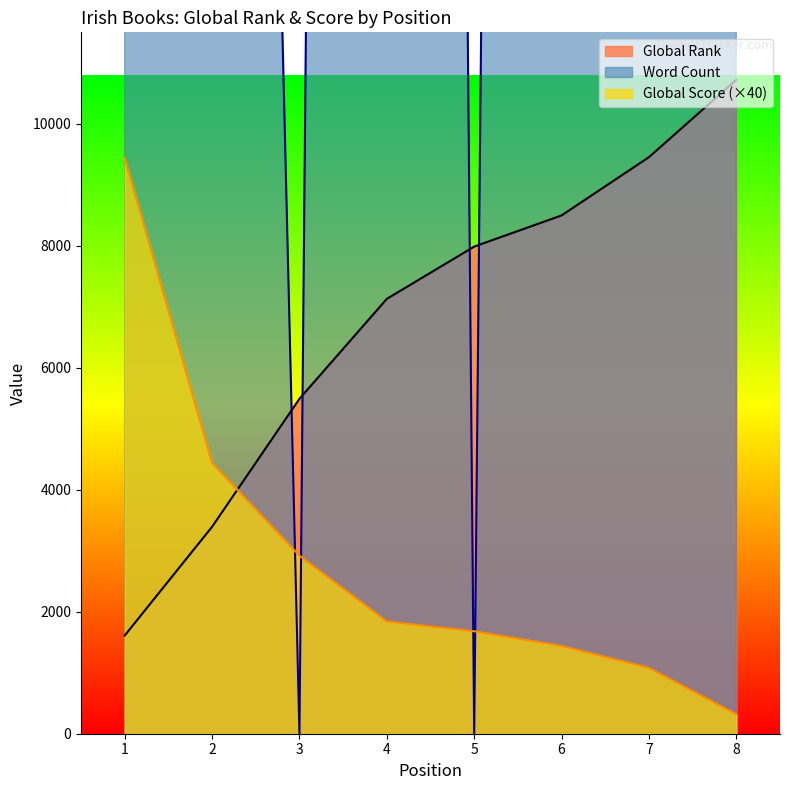

Does the chart display data point markers on the line(s)?

No